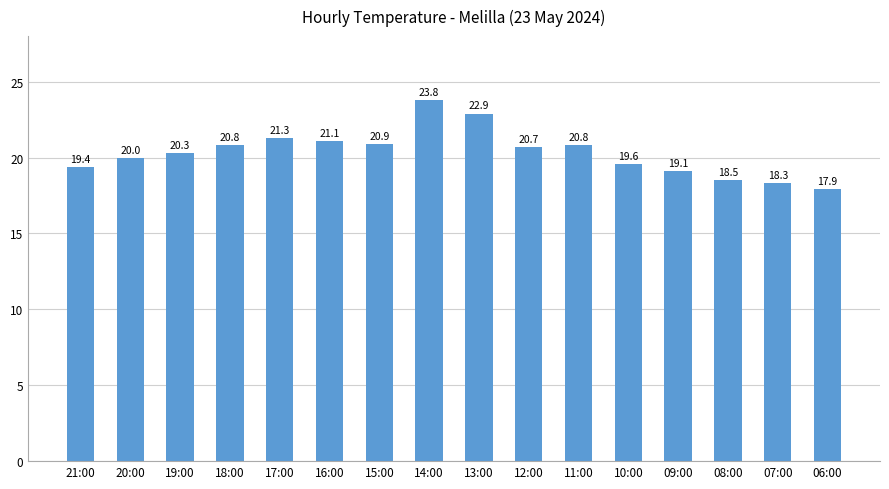

Reading left to right, extract all data points from this chart.

21:00=19.4	20:00=20.0	19:00=20.3	18:00=20.8	17:00=21.3	16:00=21.1	15:00=20.9	14:00=23.8	13:00=22.9	12:00=20.7	11:00=20.8	10:00=19.6	09:00=19.1	08:00=18.5	07:00=18.3	06:00=17.9